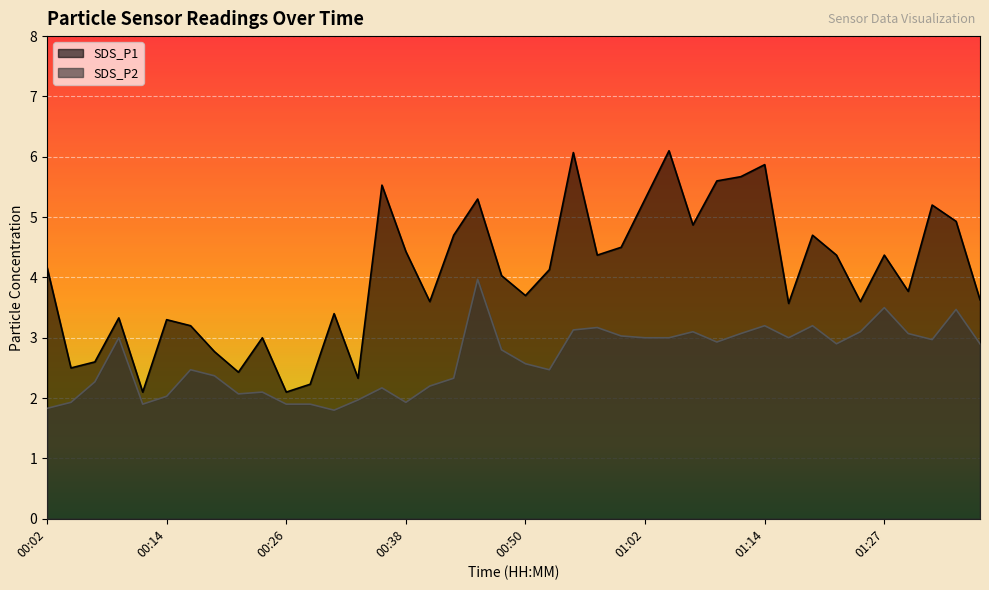

Rank the categories by SDS_P2 value from highest to lowest.

00:45, 01:27, 01:34, 01:14, 01:19, 00:57, 00:55, 01:07, 01:24, 01:12, 01:29, 01:00, 00:09, 01:02, 01:05, 01:17, 01:32, 01:10, 01:22, 01:36, 00:48, 00:50, 00:16, 00:53, 00:19, 00:43, 00:07, 00:41, 00:36, 00:24, 00:21, 00:14, 00:33, 00:04, 00:38, 00:11, 00:26, 00:28, 00:02, 00:31